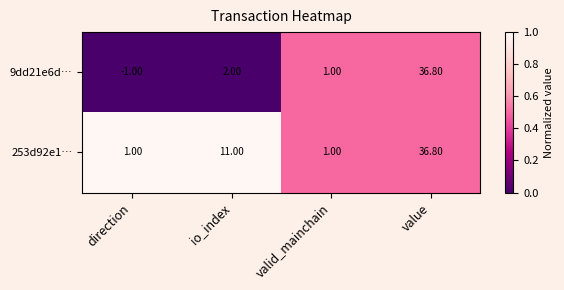

Rank the series at direction from lowest to highest value.

9dd21e6d…, 253d92e1…